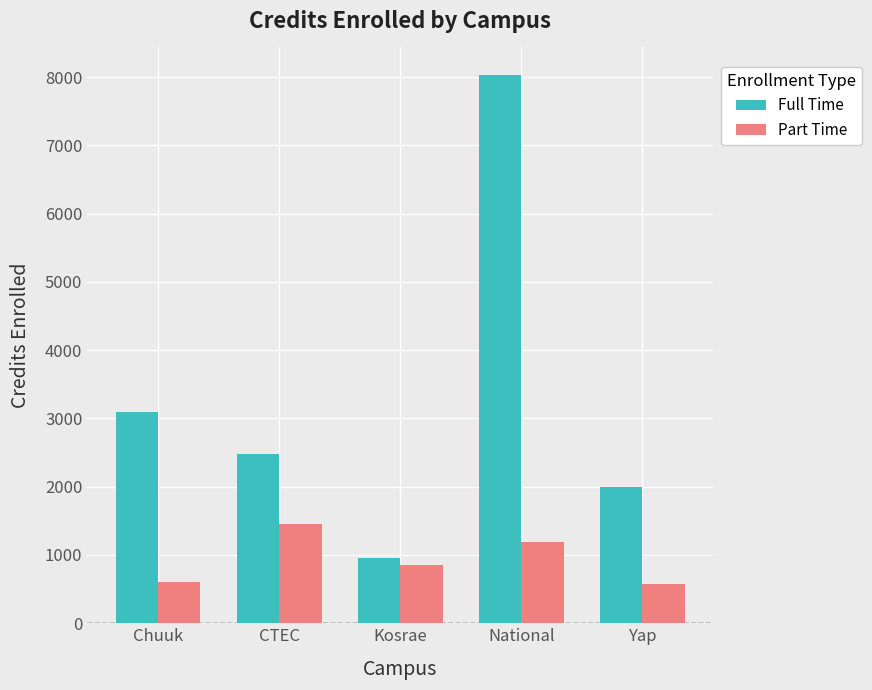

List the series in order of their peak value, highest first.

Full Time, Part Time